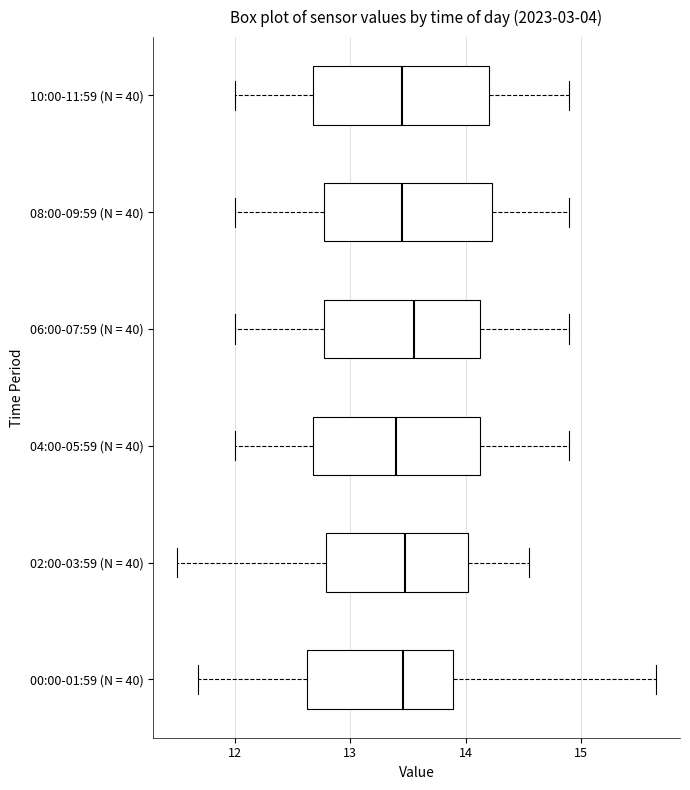

Reading bottom to top, read every box against the x-axis: the position of its median line, the range the box covers, and the ends of its whiskers. The values are not printed on the chart, so give them approximately, as read against the axis.

00:00-01:59 (N = 40): median 13.5, box 12.6 to 13.9, whiskers 11.7 to 15.7
02:00-03:59 (N = 40): median 13.5, box 12.8 to 14.0, whiskers 11.5 to 14.6
04:00-05:59 (N = 40): median 13.4, box 12.7 to 14.1, whiskers 12.0 to 14.9
06:00-07:59 (N = 40): median 13.6, box 12.8 to 14.1, whiskers 12.0 to 14.9
08:00-09:59 (N = 40): median 13.5, box 12.8 to 14.2, whiskers 12.0 to 14.9
10:00-11:59 (N = 40): median 13.5, box 12.7 to 14.2, whiskers 12.0 to 14.9